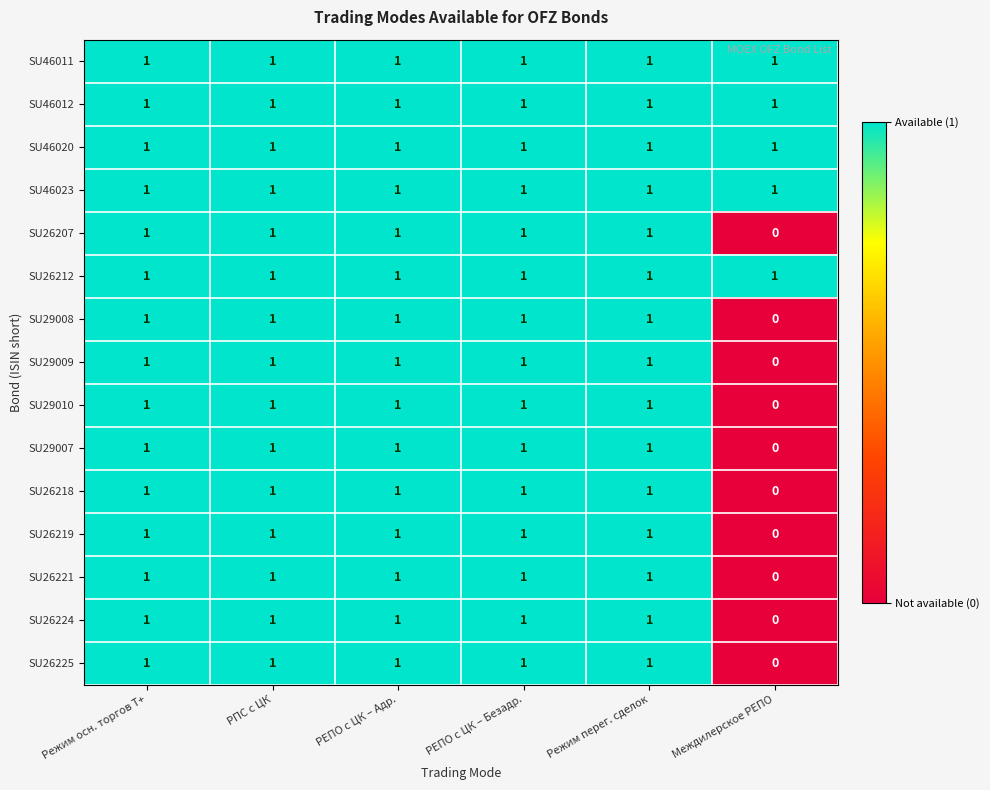

At how many categories does at least one series exceed 0?

6